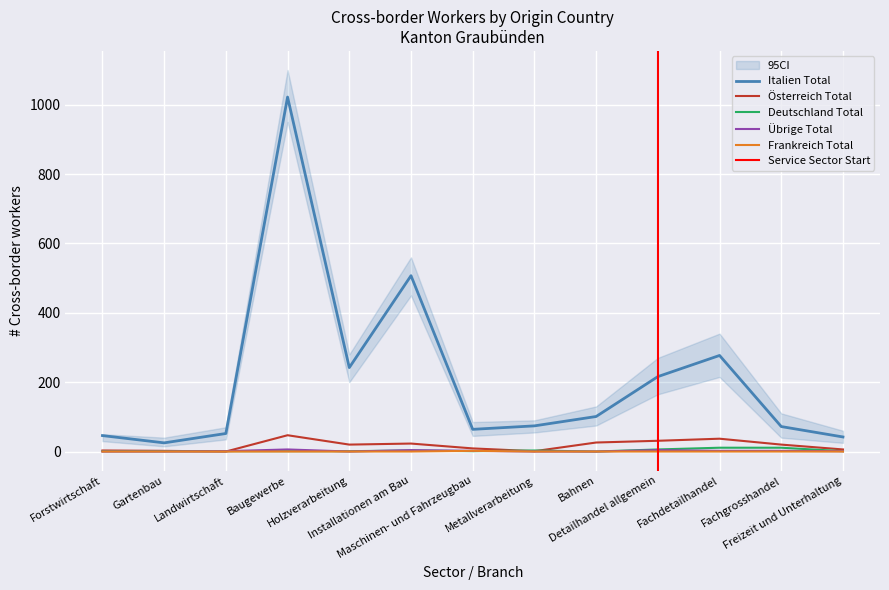

Rank the categories by Deutschland Total value from lowest to highest.

Bahnen, Forstwirtschaft, Gartenbau, Landwirtschaft, Baugewerbe, Holzverarbeitung, Maschinen- und Fahrzeugbau, Freizeit und Unterhaltung, Installationen am Bau, Metallverarbeitung, Detailhandel allgemein, Fachdetailhandel, Fachgrosshandel